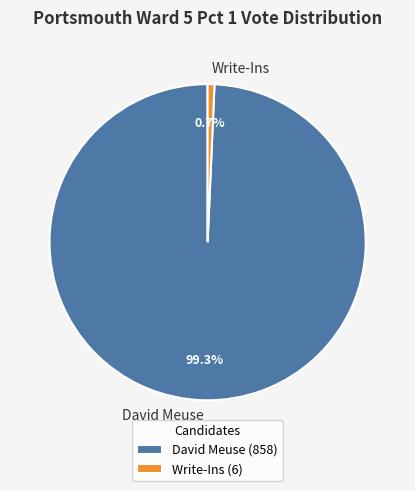

Which category has the smallest portion of the pie?

Write-Ins